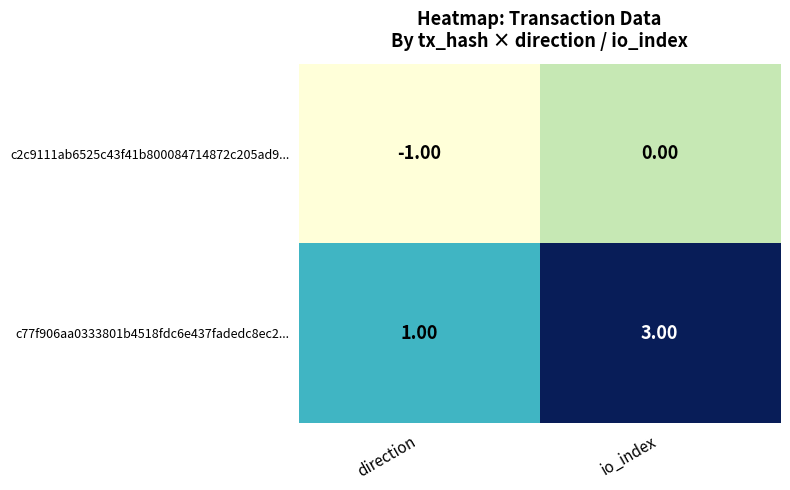

At how many categories does at least one series exceed 0?

2